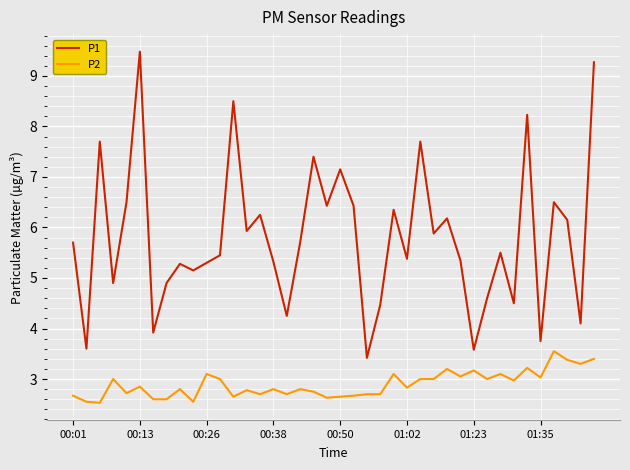

Which series has the largest total across all categories?

P1